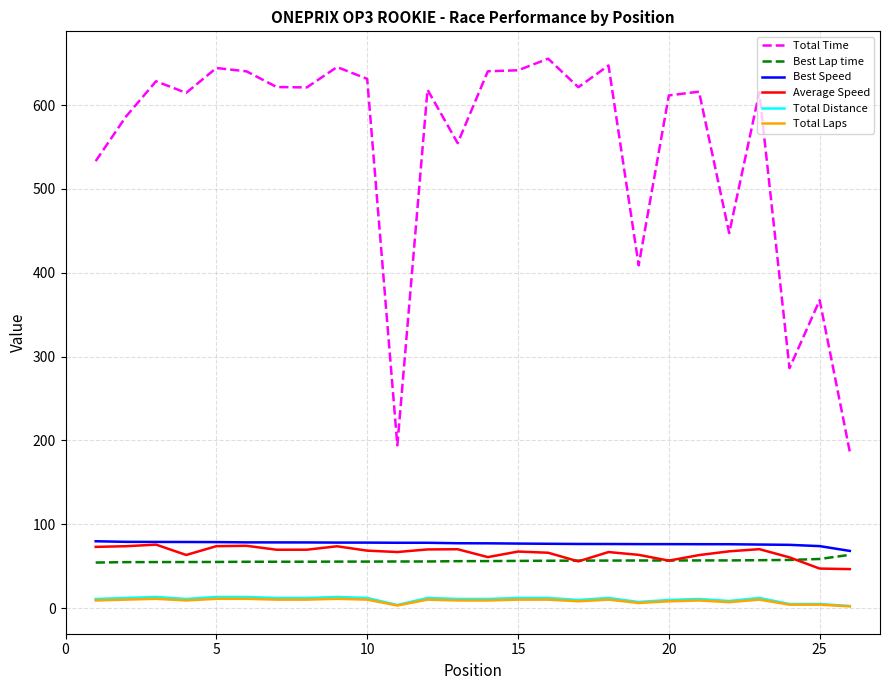

What are all the series names shown in the legend?

Total Time, Best Lap time, Best Speed, Average Speed, Total Distance, Total Laps